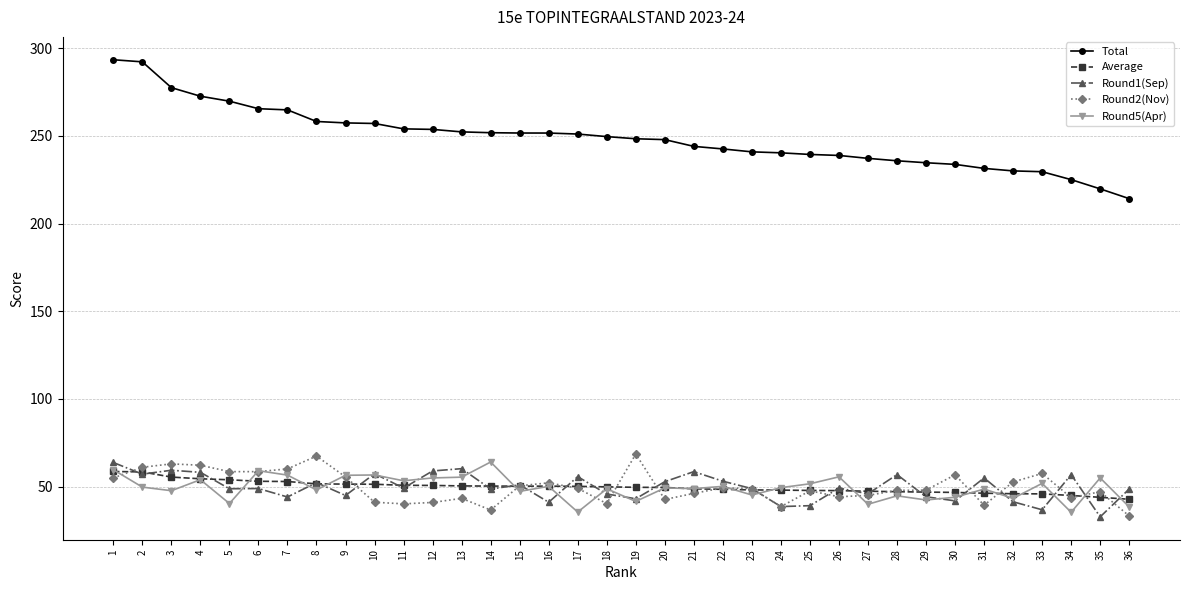

Count the number of categories in the chart.

36